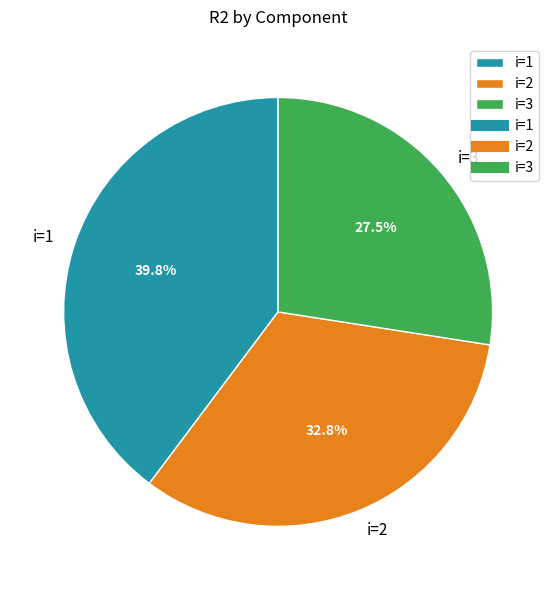

How many segments does this pie chart have?

3